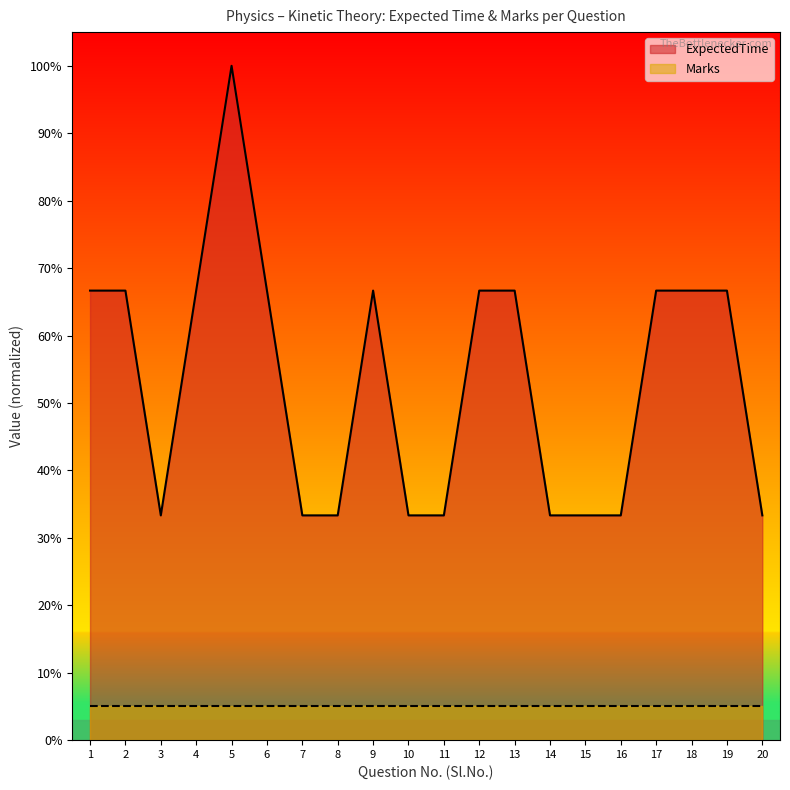

The value at 5 is 168.1. True or false?

False